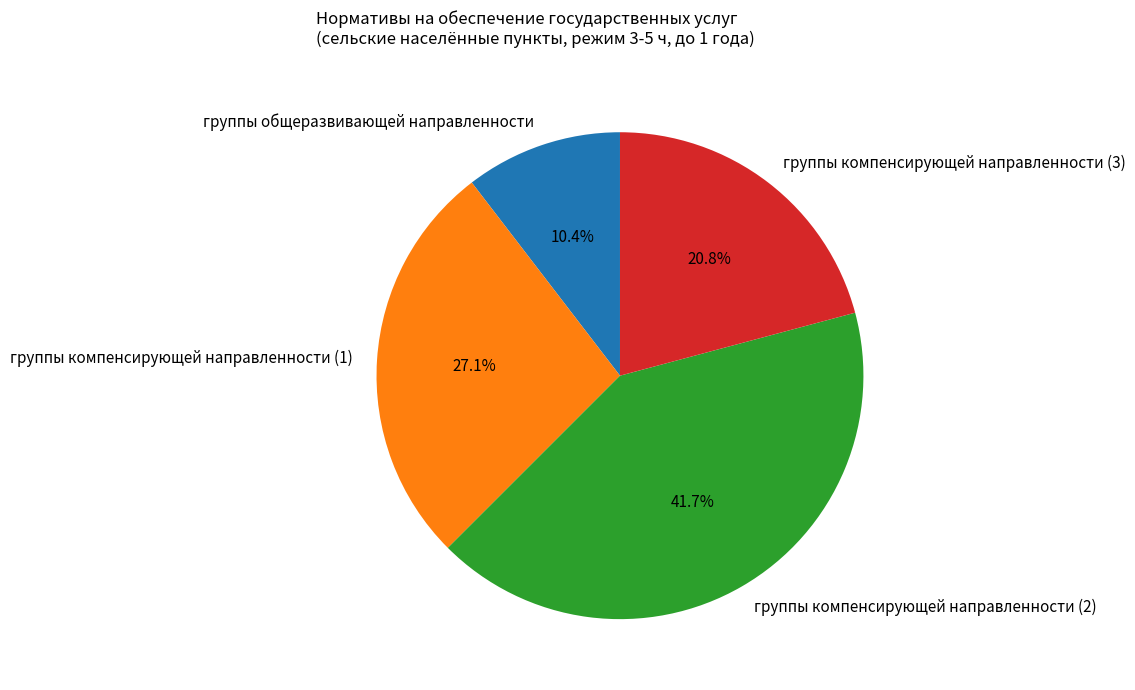

What percentage is the группы компенсирующей направленности (1) slice, to the nearest percent?

27%